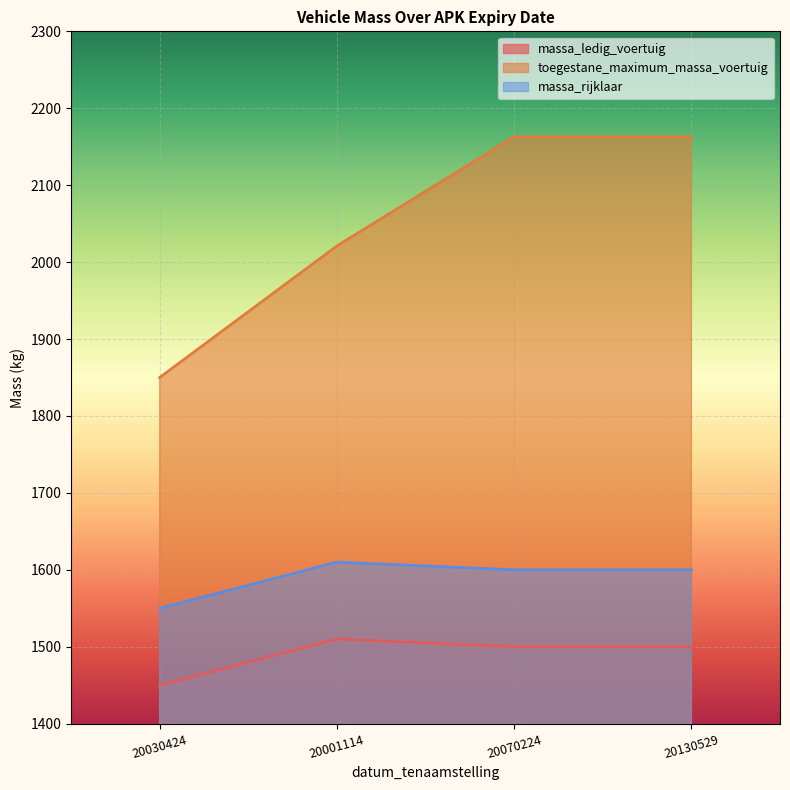

Count the number of data series in this chart.

3